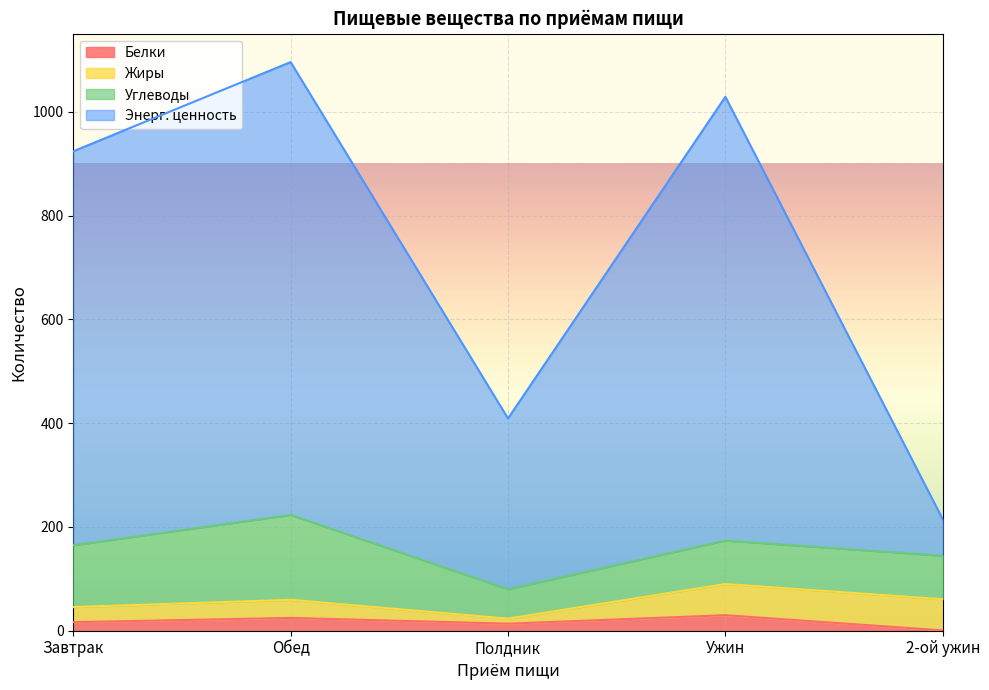

Which series has the largest total across all categories?

Энерг. ценность